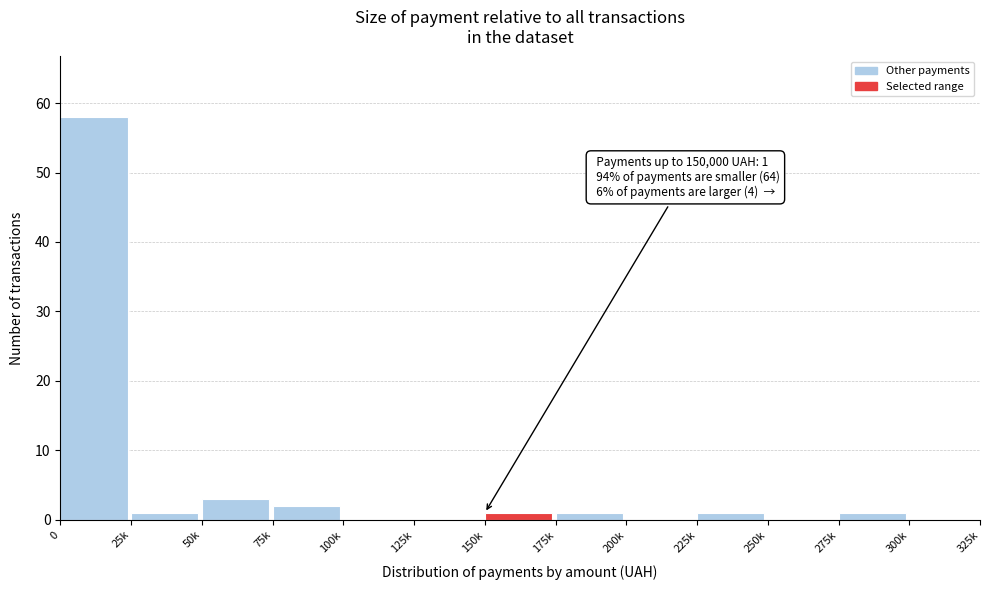

Reading left to right, extract all data points from this chart.

0=58	25k=1	50k=3	75k=2	100k=0	125k=0	150k=1	175k=1	200k=0	225k=1	250k=0	275k=1	300k=0